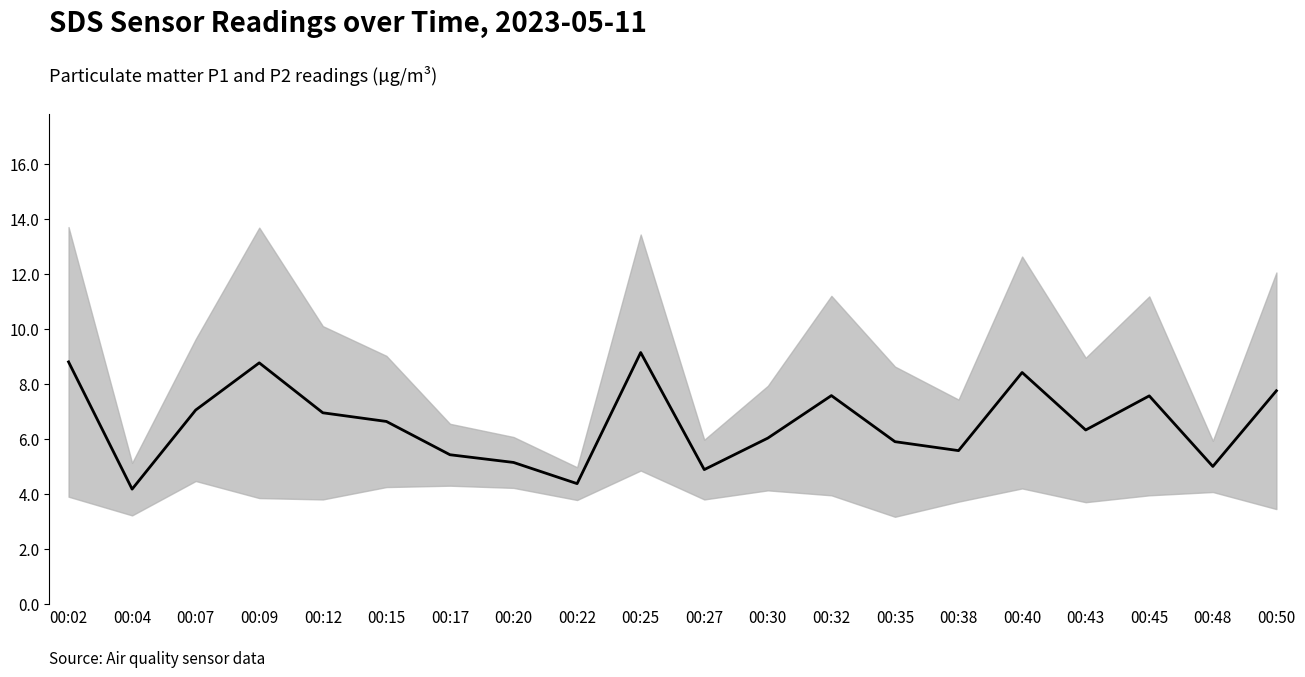

What is the change in value from 00:02 to 00:45?

-1.2